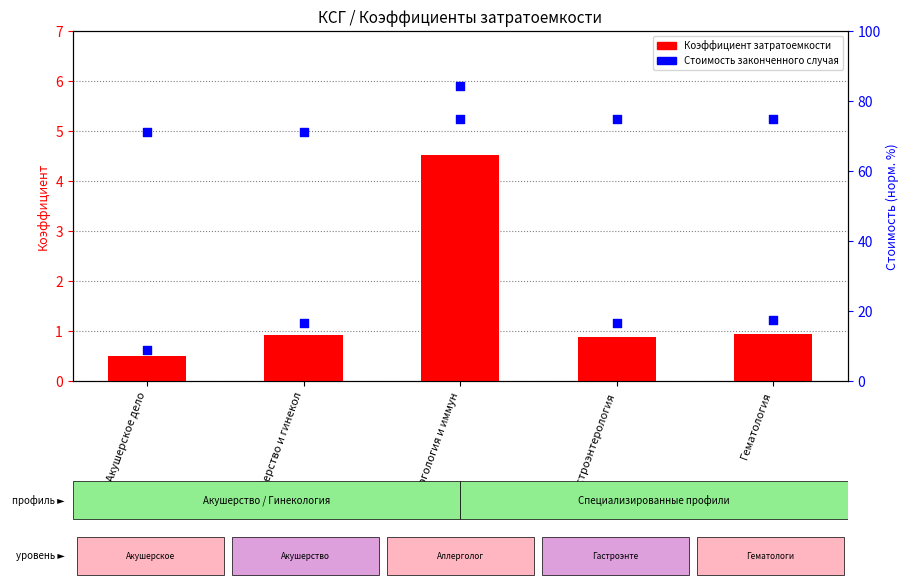

Is the value of Коэффициент относительной затратоемкости at Акушерство и гинекол greater than the value of Стоимость законченного случая (norm %) at Гастроэнтерология?

No